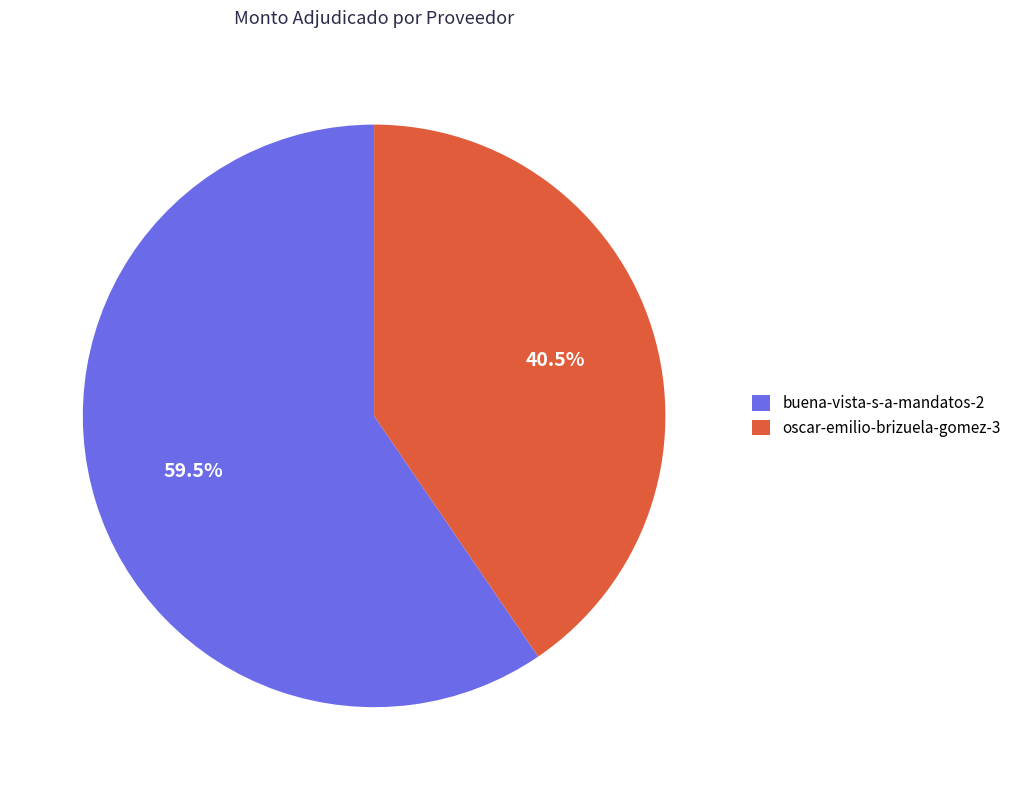

What is the largest slice in the pie chart?

buena-vista-s-a-mandatos-2